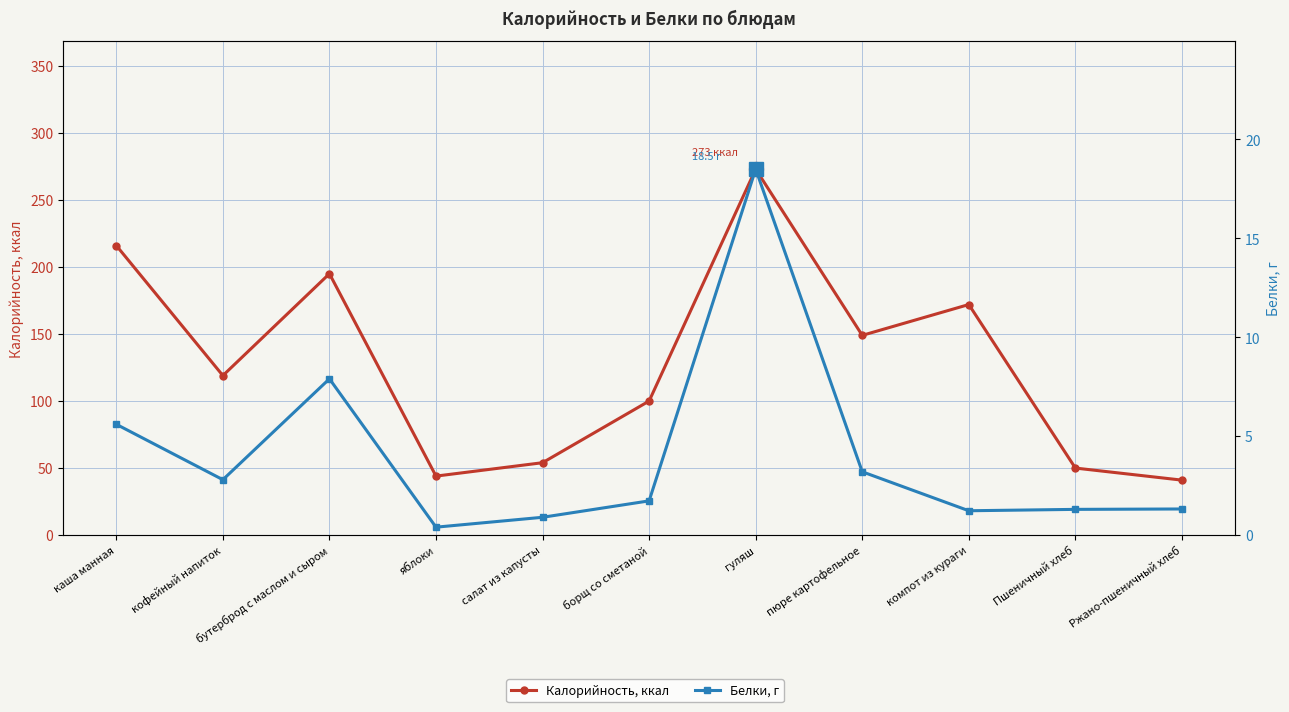

At which category does Калорийность, ккал reach its first local valley?

кофейный напиток